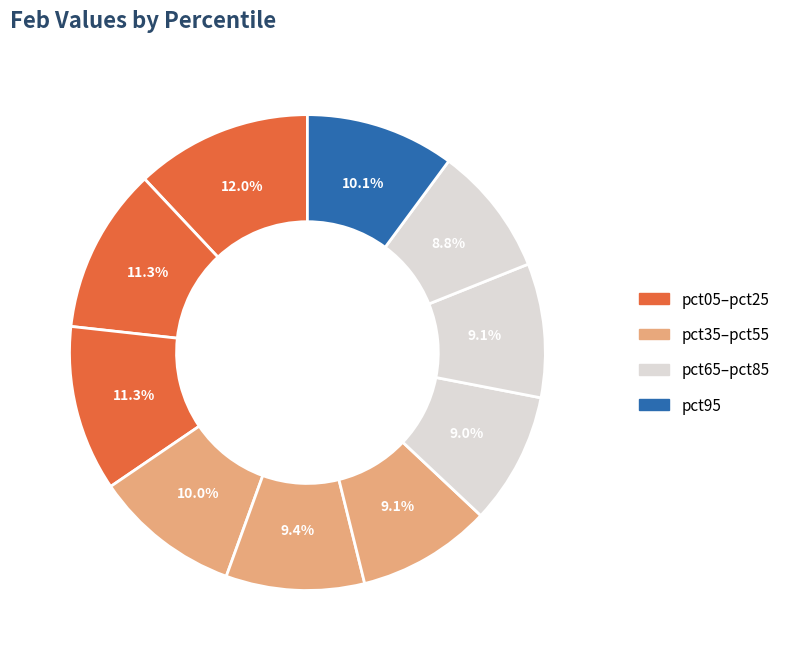

Which category has the biggest portion of the pie?

pct05